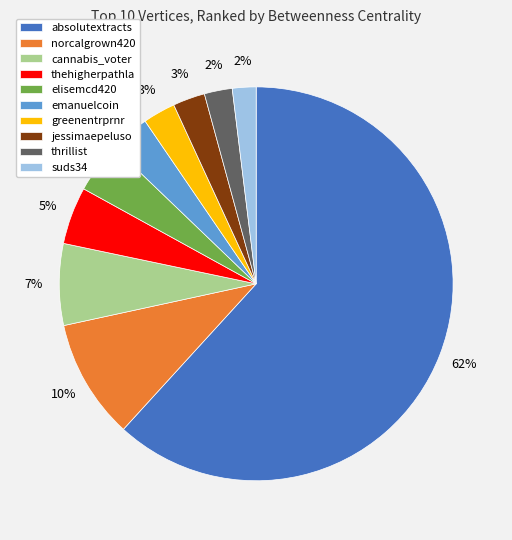

True or false: suds34 accounts for 2% of the total.

True